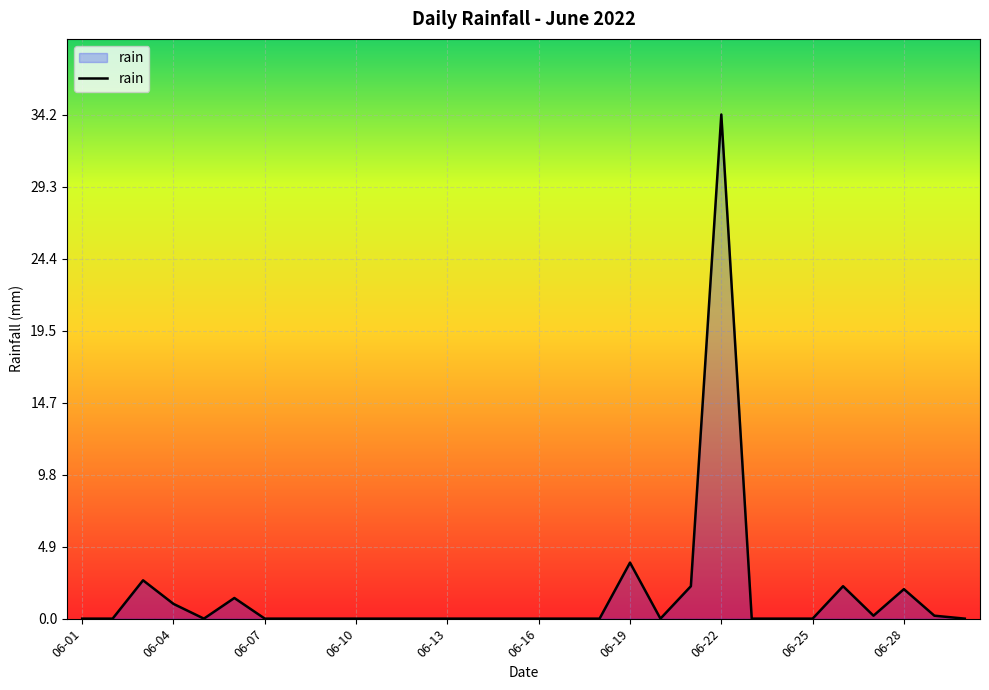

What is the difference between the maximum and minimum values?

34.2